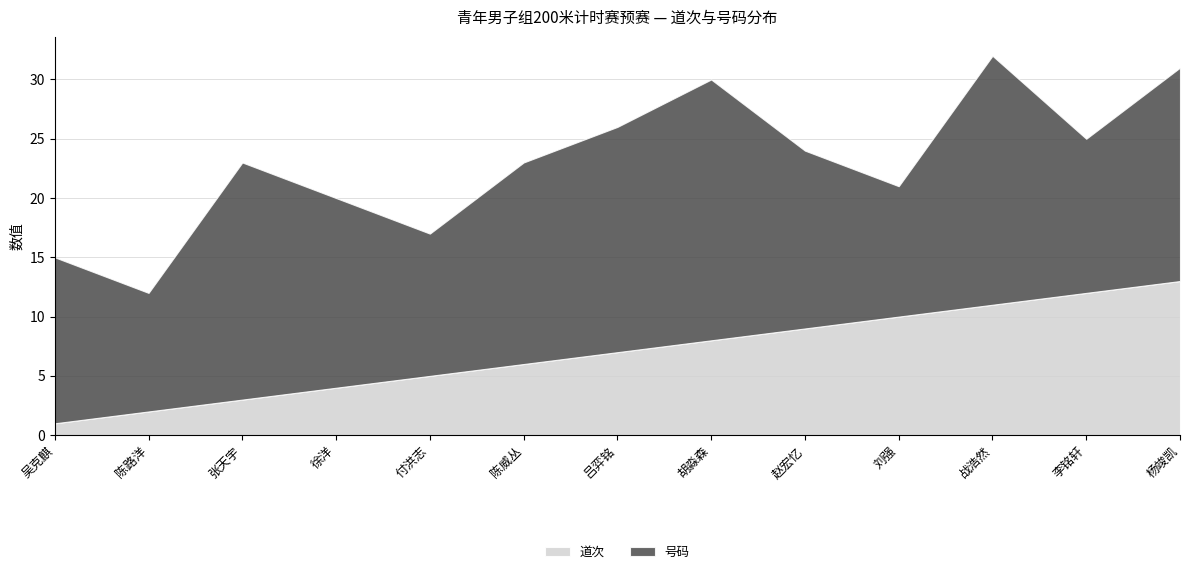

What value does the 道次 series have at 徐洋?

4